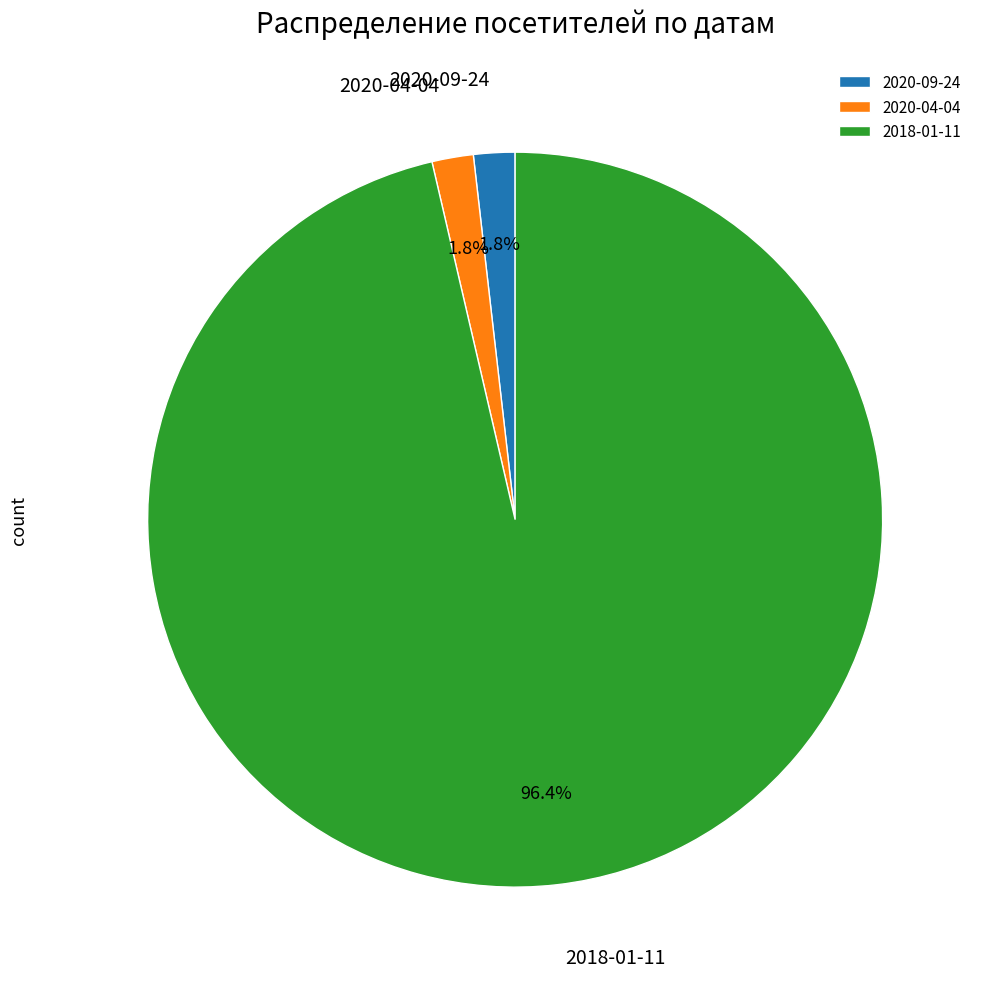

Is it true that 2018-01-11 is 96% of the pie?

True